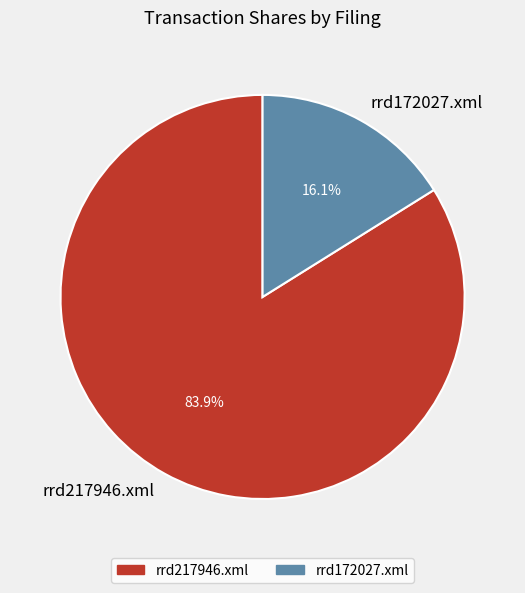

To the nearest percent, what is the combined percentage of rrd217946.xml and rrd172027.xml?

100%